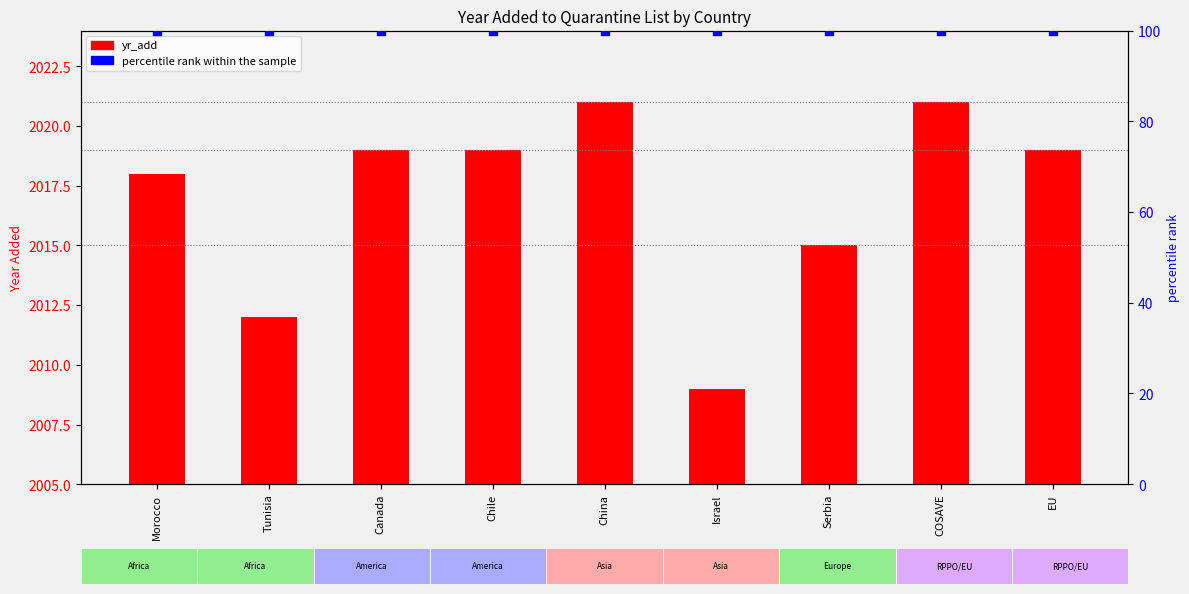

Which series reaches the minimum Y coordinate?

percentile rank within the sample